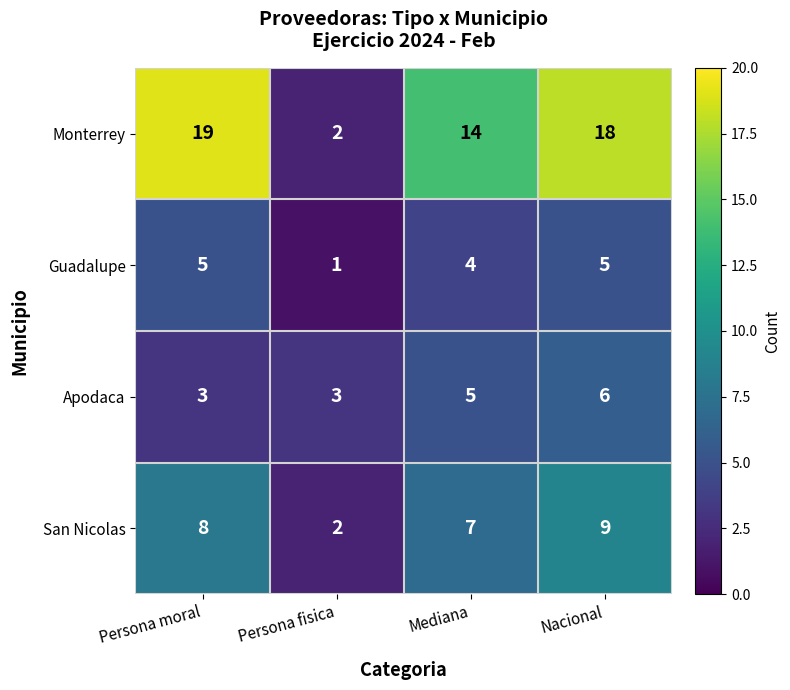

True or false: Monterrey has a value of 14 at Mediana.

True